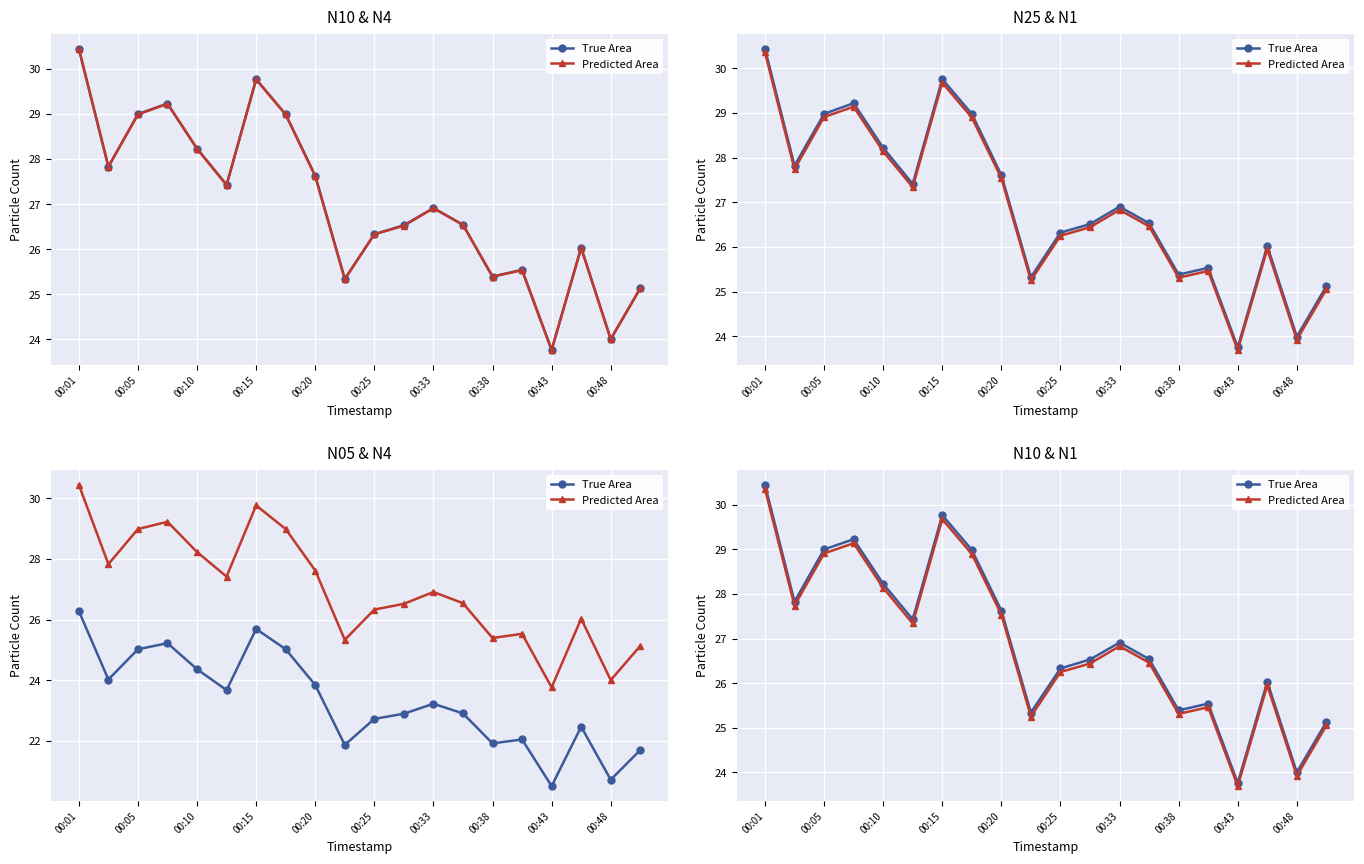

List the series in order of their overall mean, lowest first.

Predicted Area, True Area